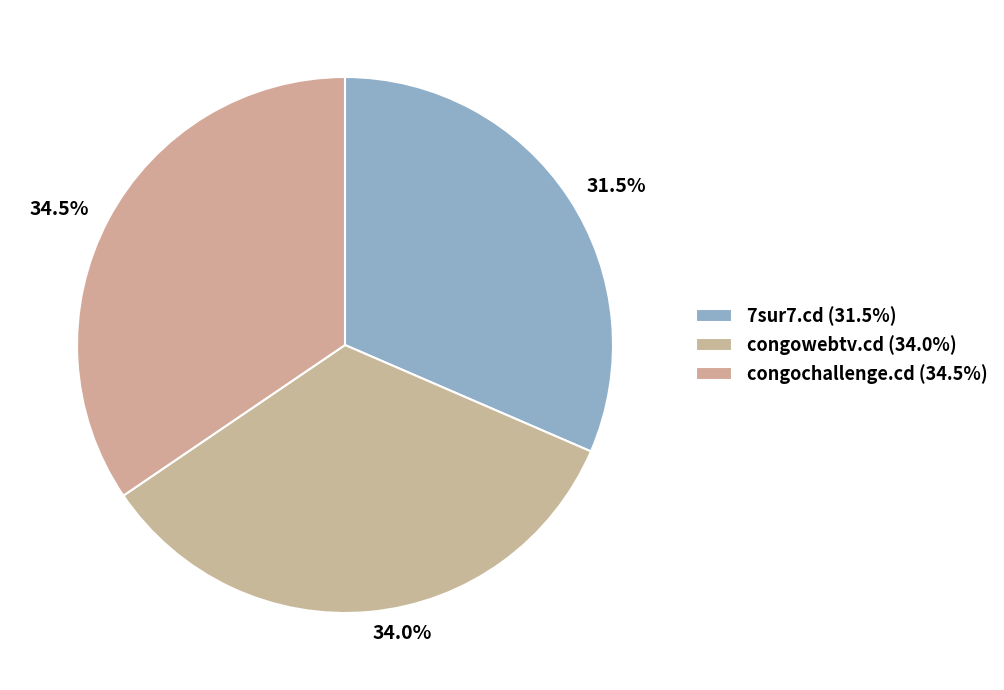

Is 7sur7.cd the majority of the pie?

No